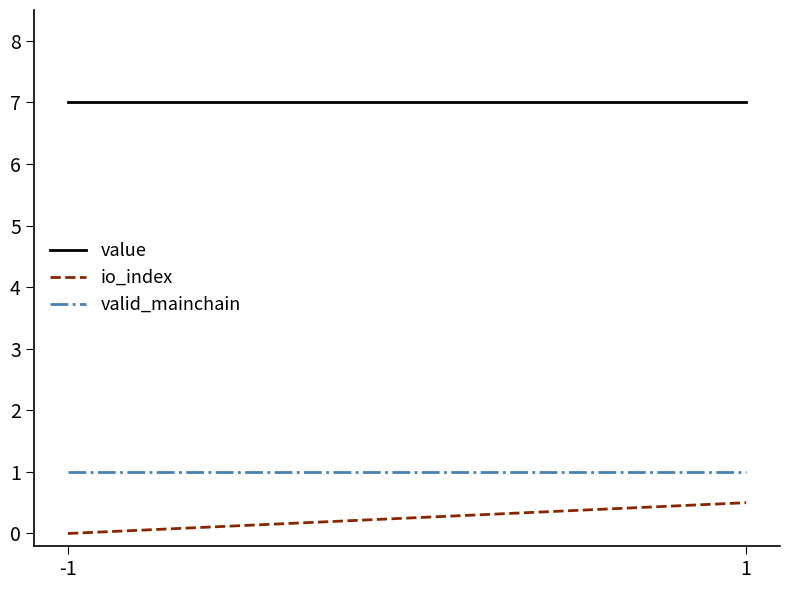

Reading left to right, extract all data points from this chart.

value: 7.0	7.0
io_index: 0.0	0.5
valid_mainchain: 1.0	1.0